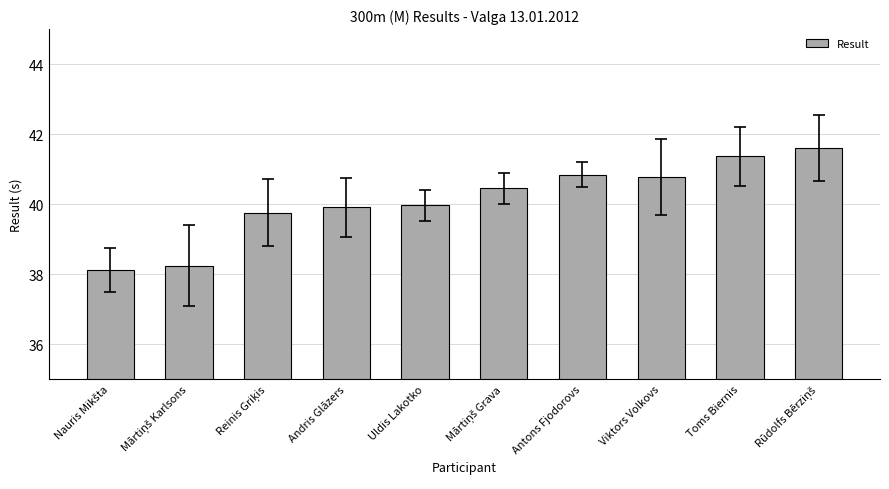

The value at Andris Glāzers is 12.9. True or false?

False